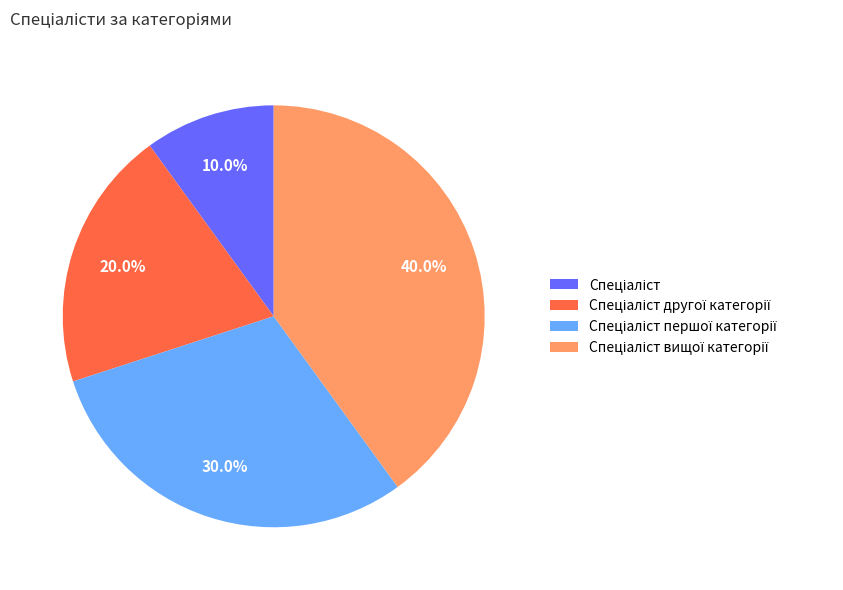

Is there any slice that represents more than half of the pie?

No